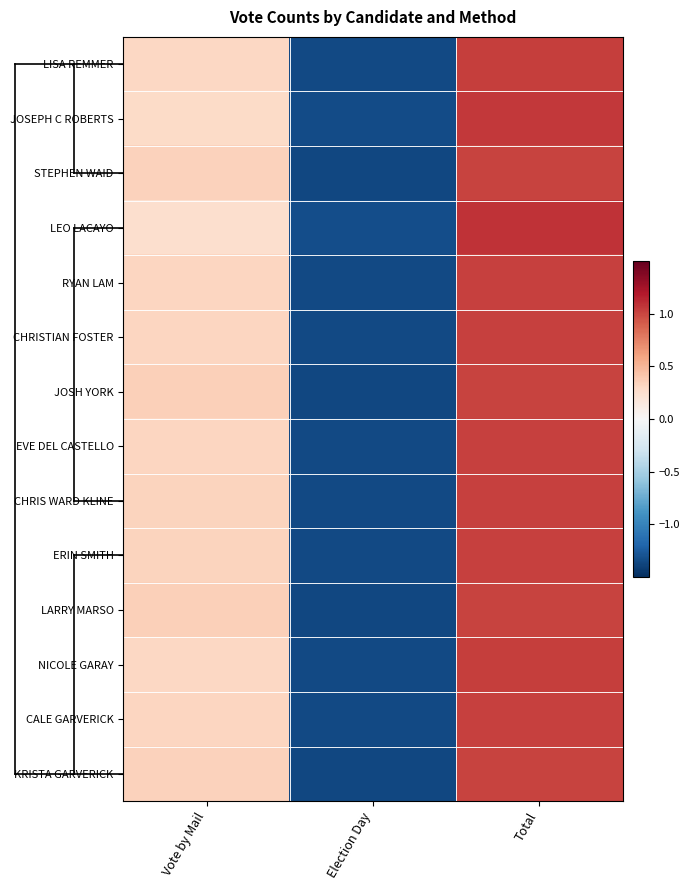

Count the number of data series in this chart.

14